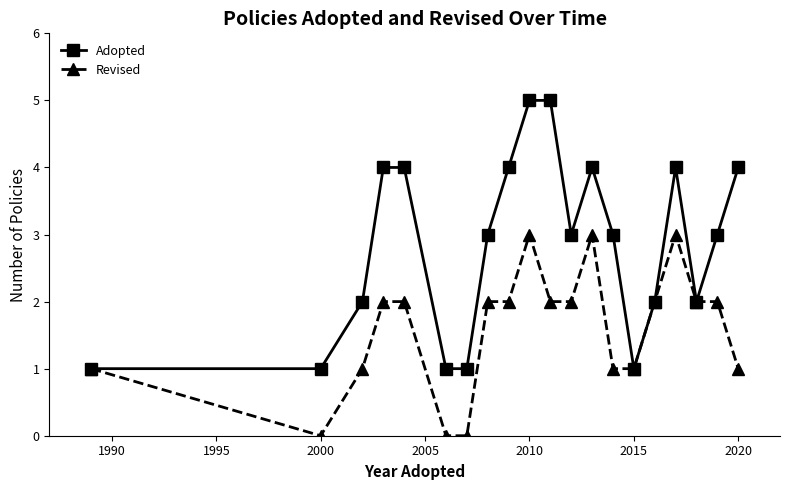

Count the number of data series in this chart.

2